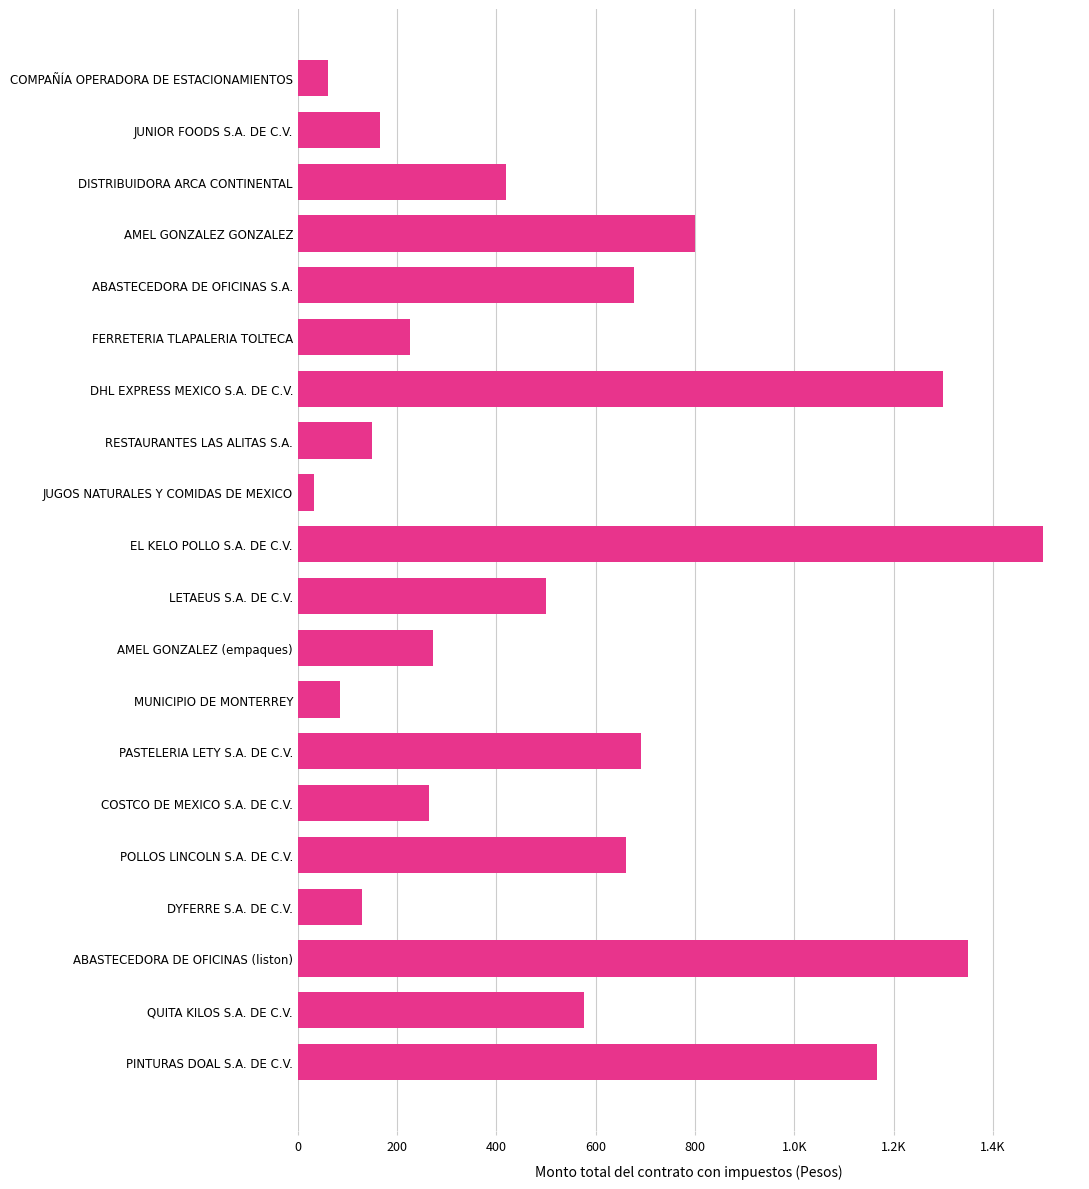

Does the chart contain any negative values?

No